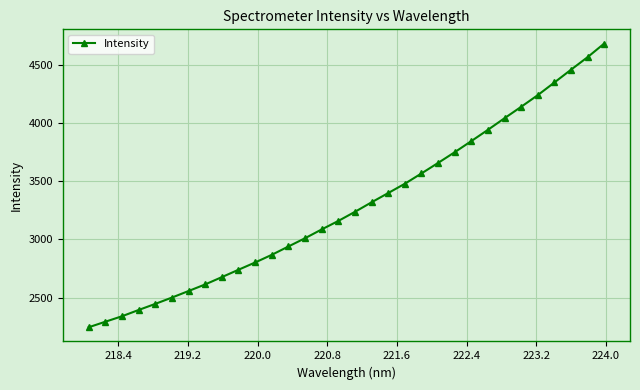

What is the difference between the maximum and minimum values?

2439.8